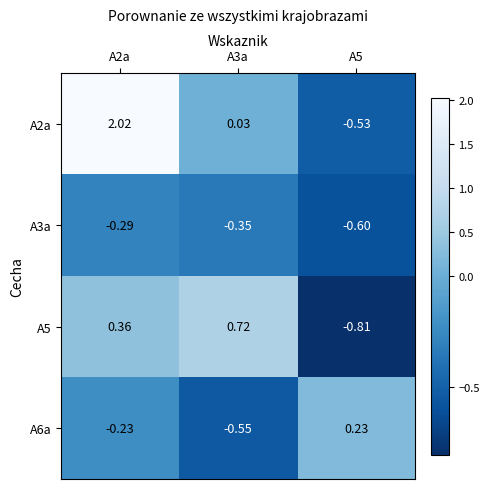

Is the value of A6a at A5 greater than the value of A2a at A5?

Yes